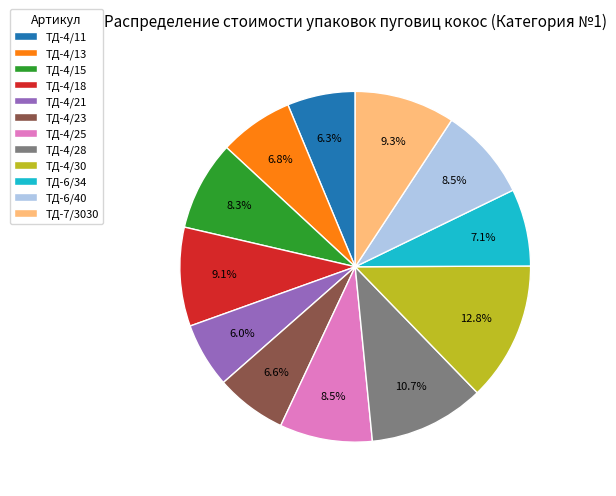

Is it true that ТД-6/34 is 7% of the pie?

True